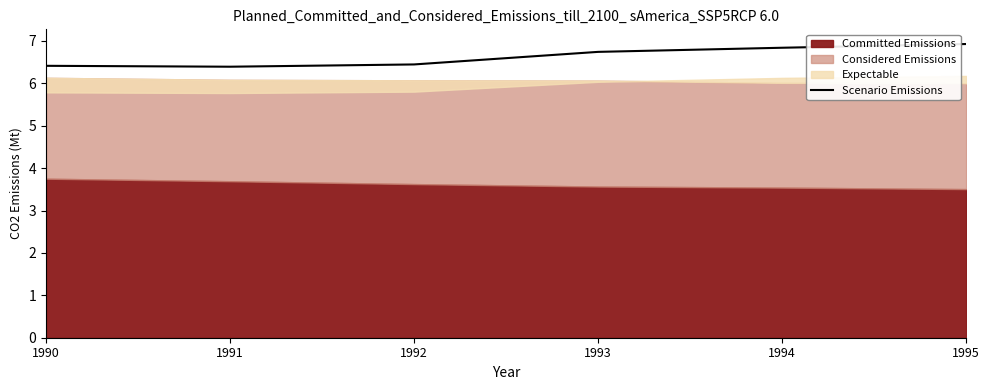

List the labels in order of value, largest first.

1995, 1994, 1993, 1992, 1990, 1991